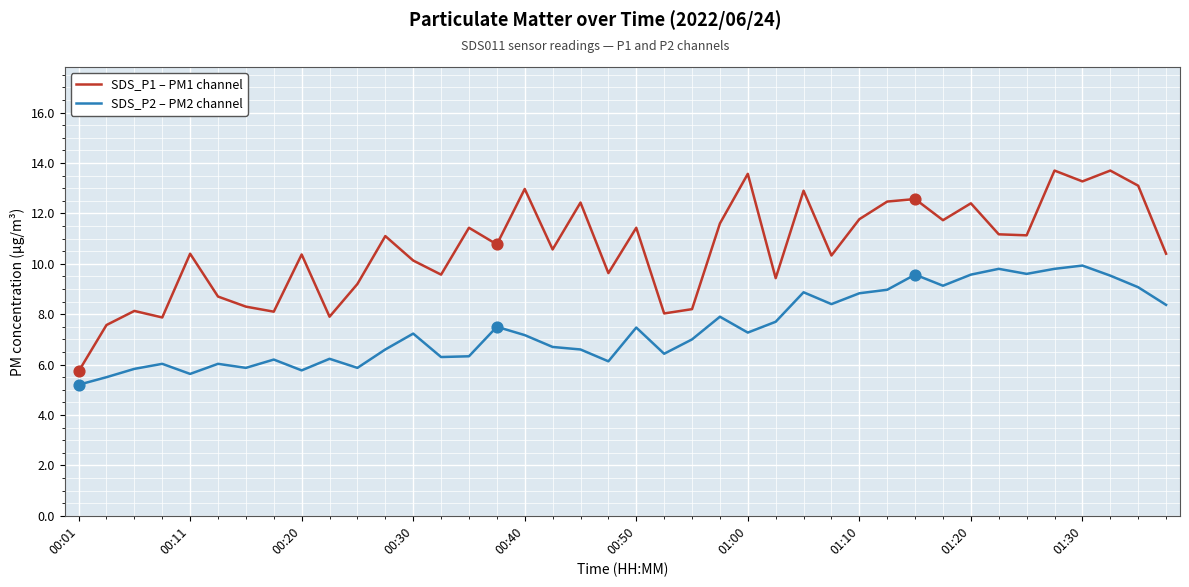

Which series has the widest spread of values?

SDS_P1 – PM1 channel